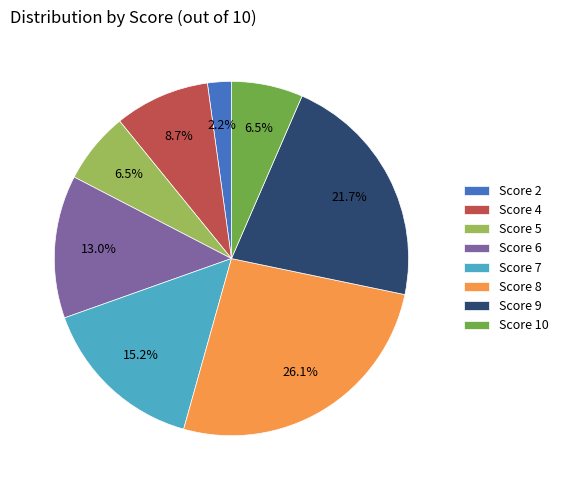

Approximately how many times larger is the value at Score 6 compared to Score 5?

2.0